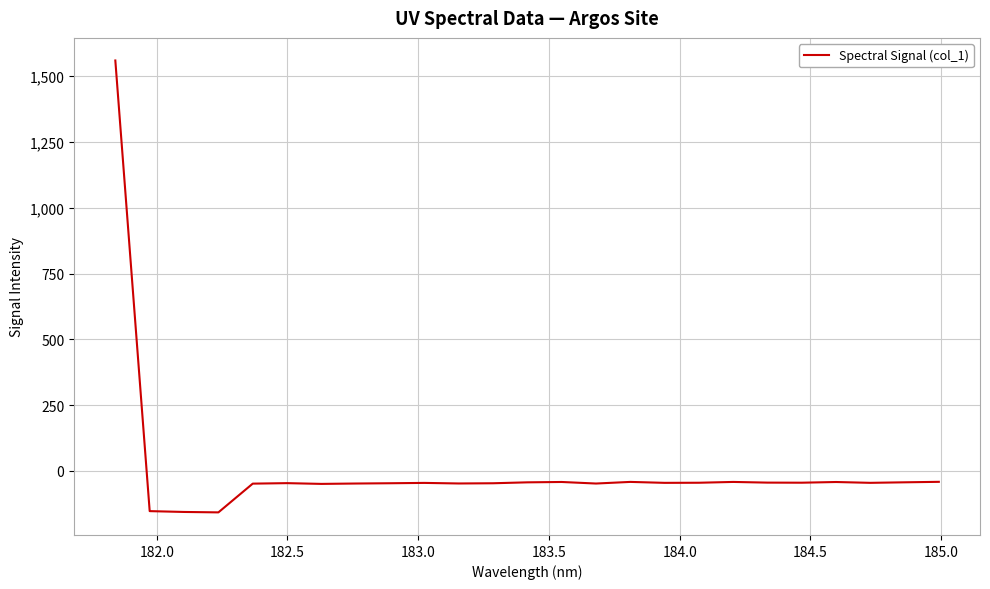

What is the maximum value shown in the chart?

1559.1